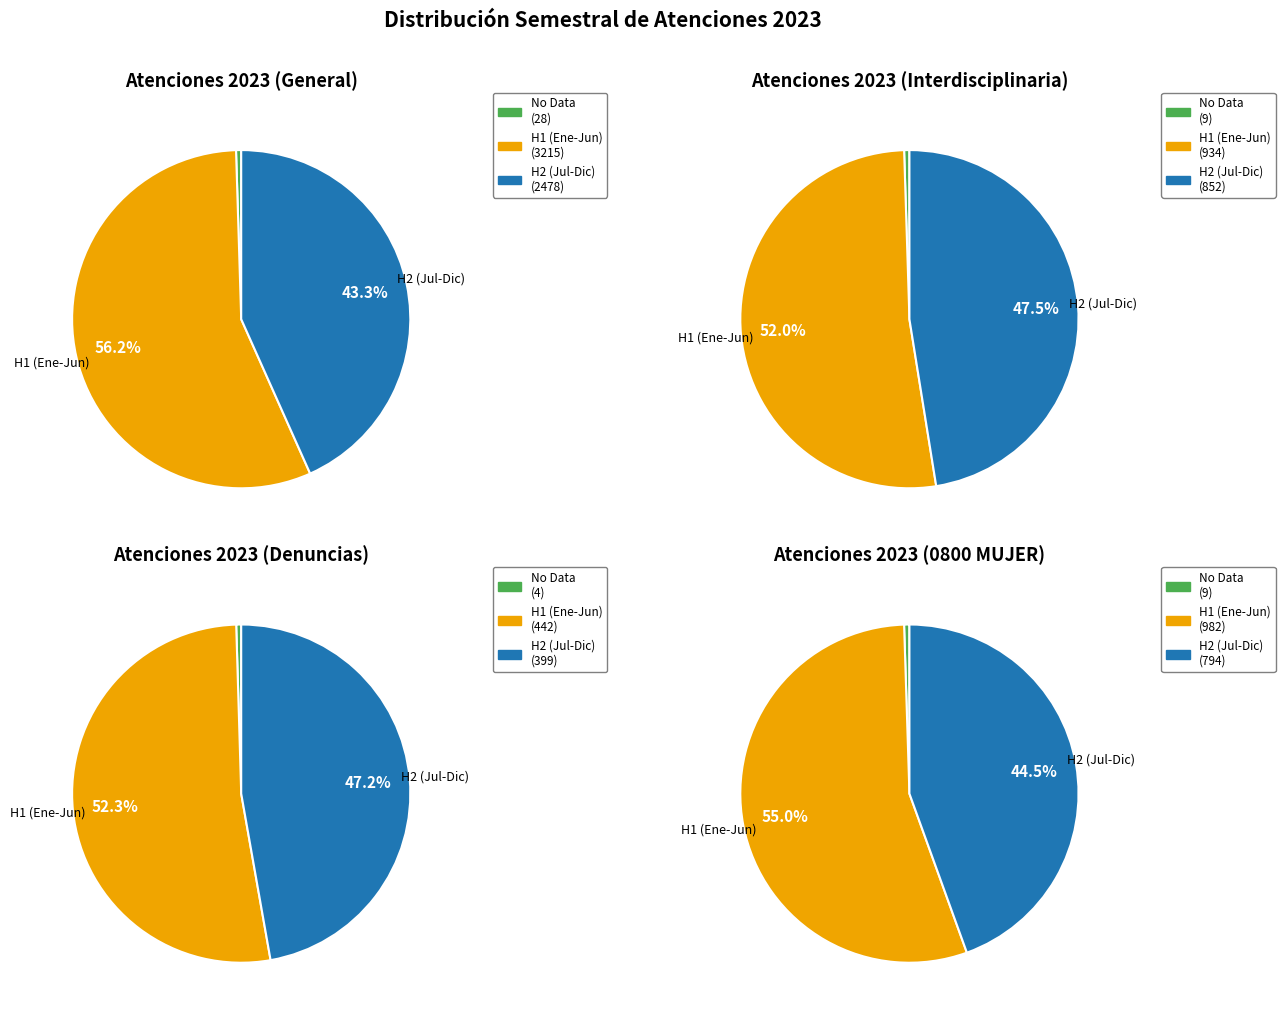

Count the number of slices in the pie.

12